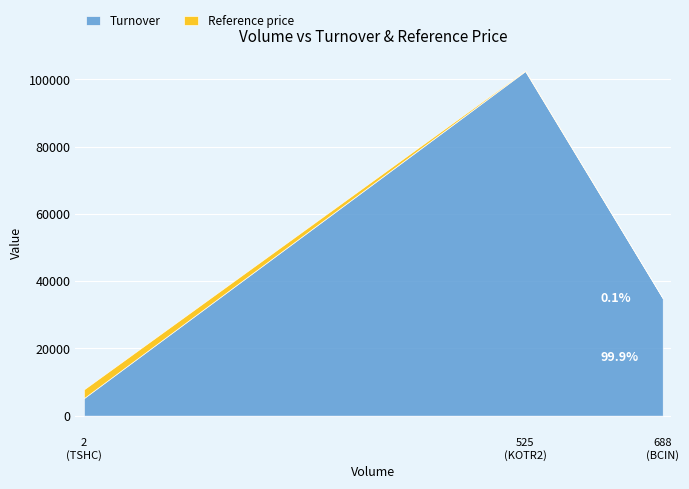

Does the chart display data point markers on the line(s)?

No